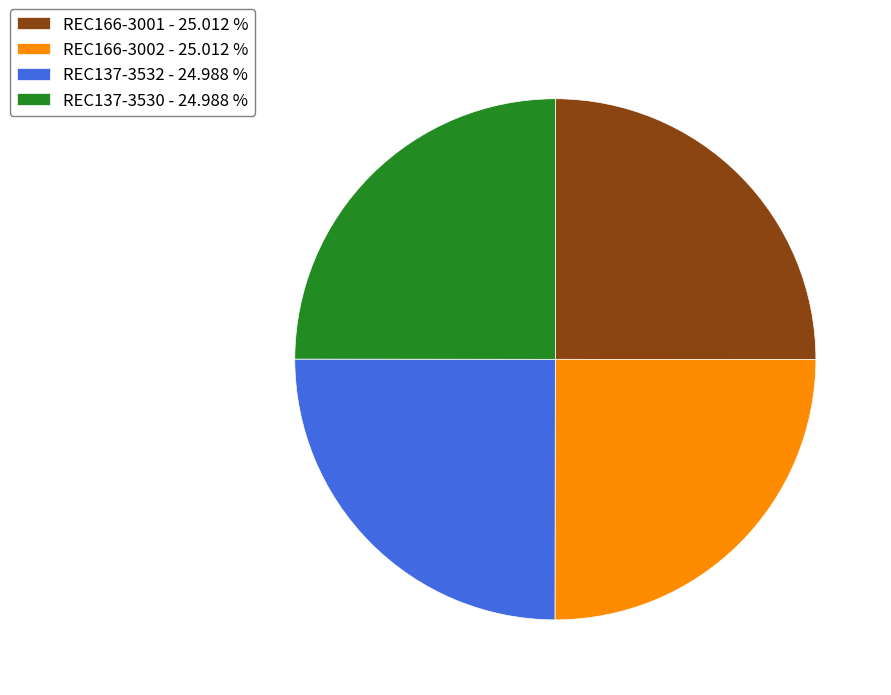

Is there a majority slice in this chart?

No